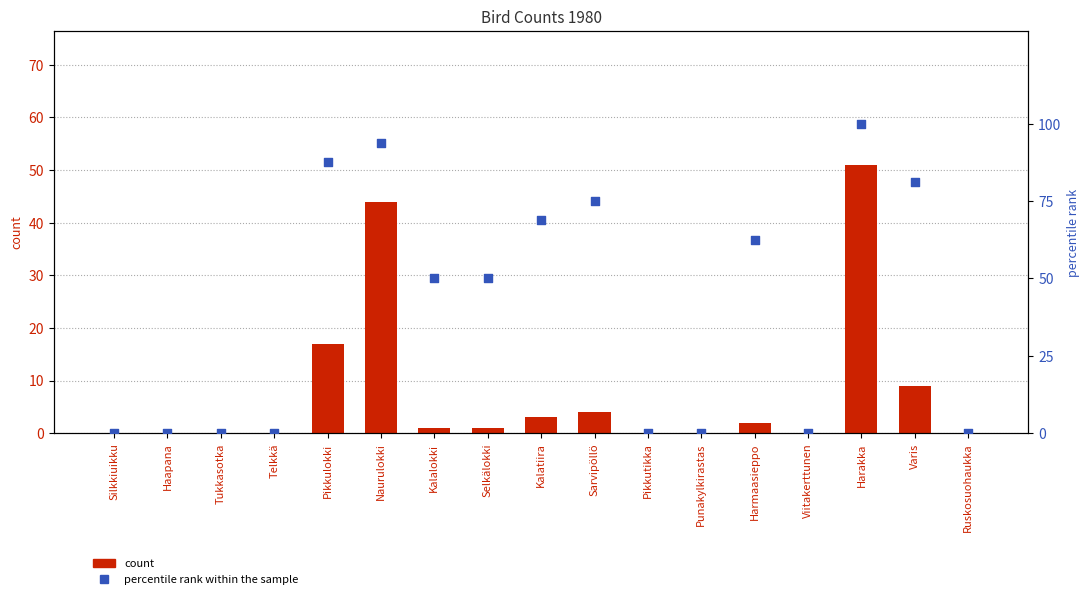

What are all the series names shown in the legend?

count, percentile rank within the sample